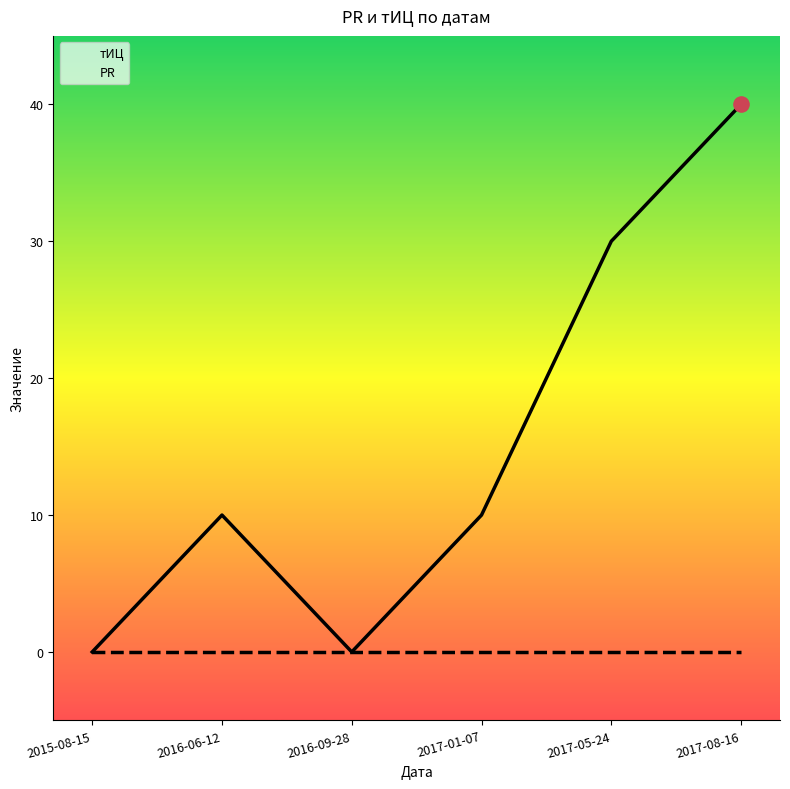

At which category is the sum across all series the highest?

2017-08-16